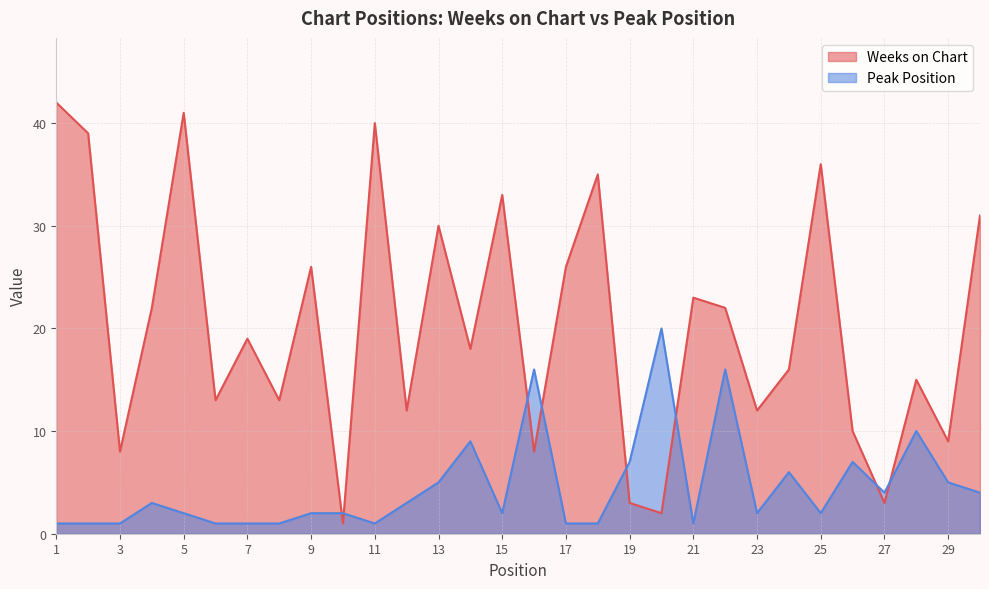

Is it true that Weeks on Chart equals 26 at 9?

True